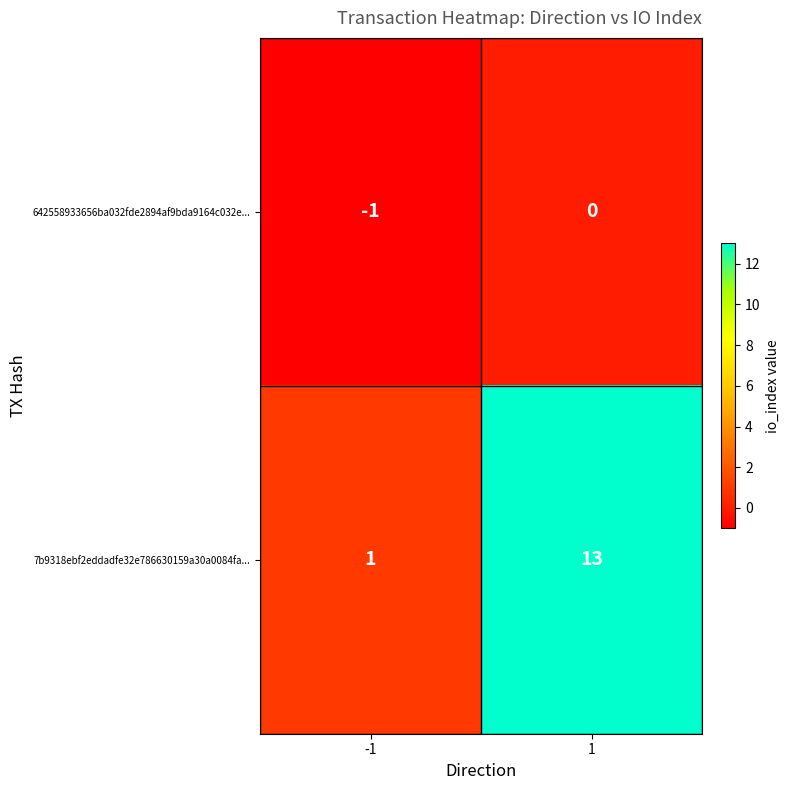

True or false: 642558933656ba032fde2894af9bda9164c032e... has a value of -1 at -1.

True